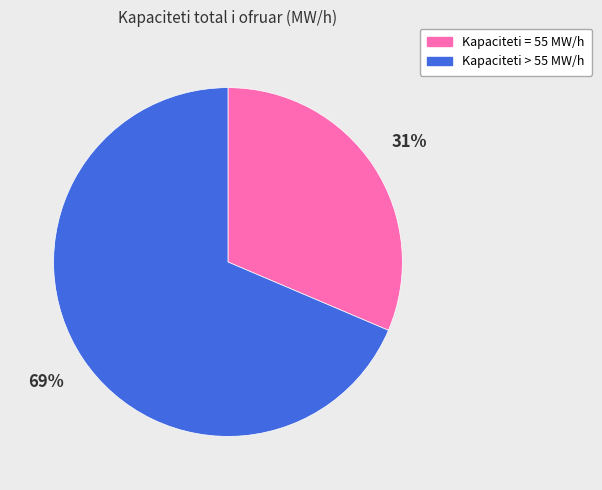

Is there a majority slice in this chart?

Yes